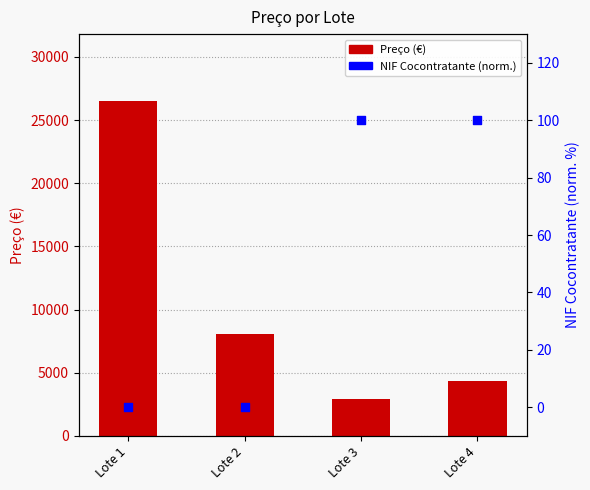

Which series contains the lowest Y value?

NIF (normalizado)